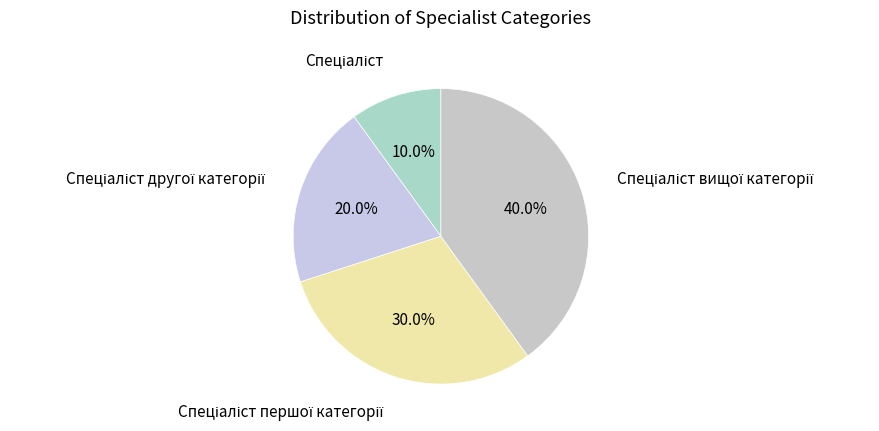

Count the number of slices in the pie.

4